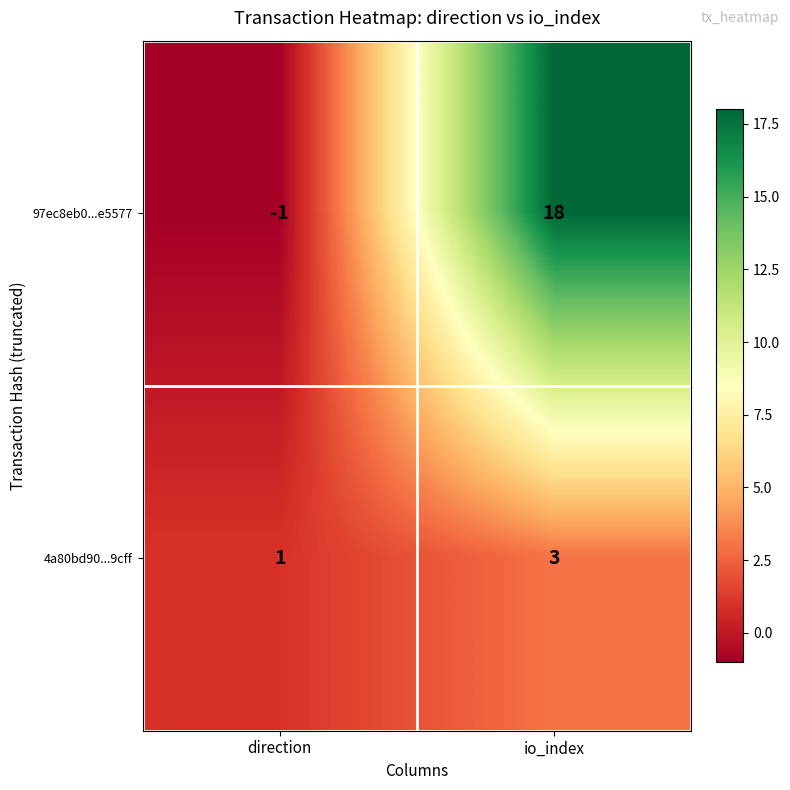

At which category is the sum across all series the highest?

io_index